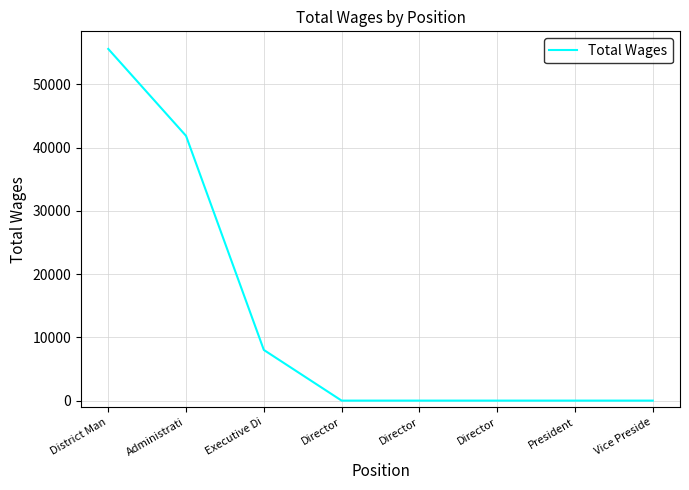

How many values exceed 0?

3